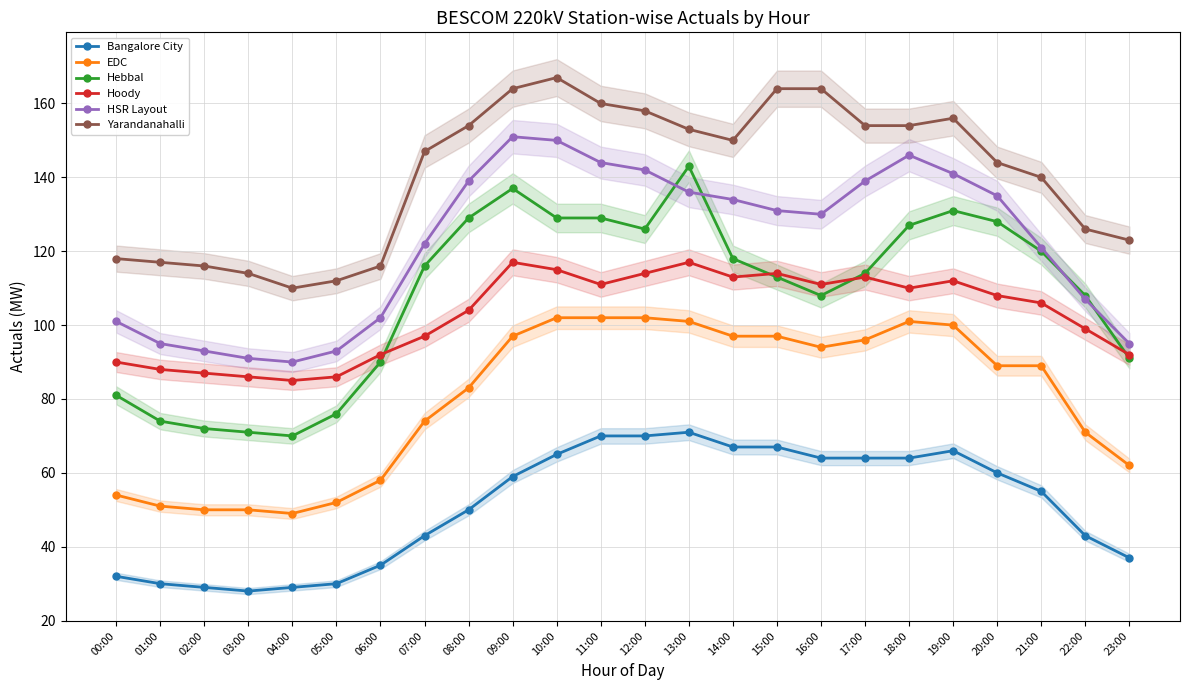

Between 02:00 and 03:00, which series saw the biggest shift?

HSR Layout